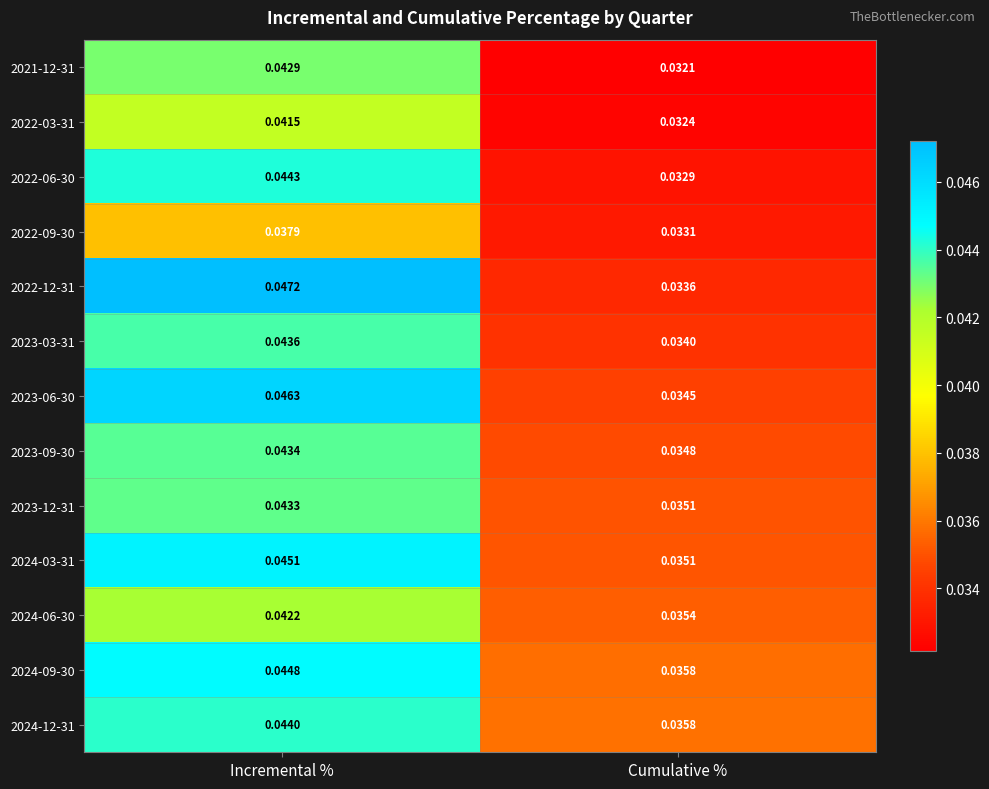

Which series changed the most between Incremental % and Cumulative %?

2022-12-31